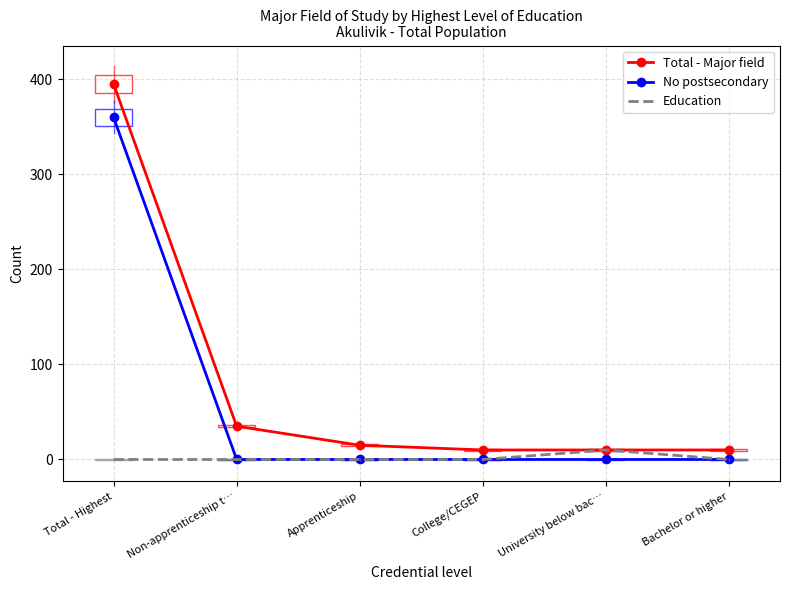

What is the label of the 1st point from the left?

Total - Highest